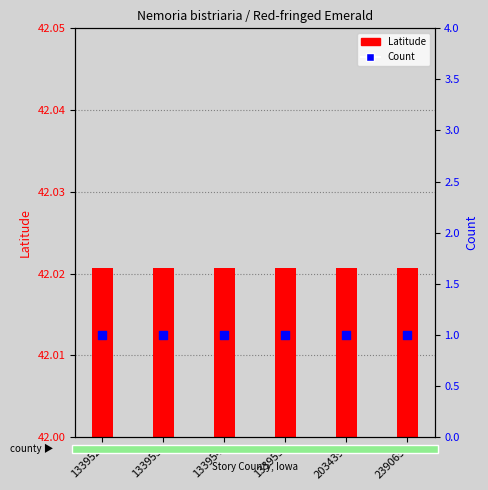

What are all the series names shown in the legend?

Latitude, Count